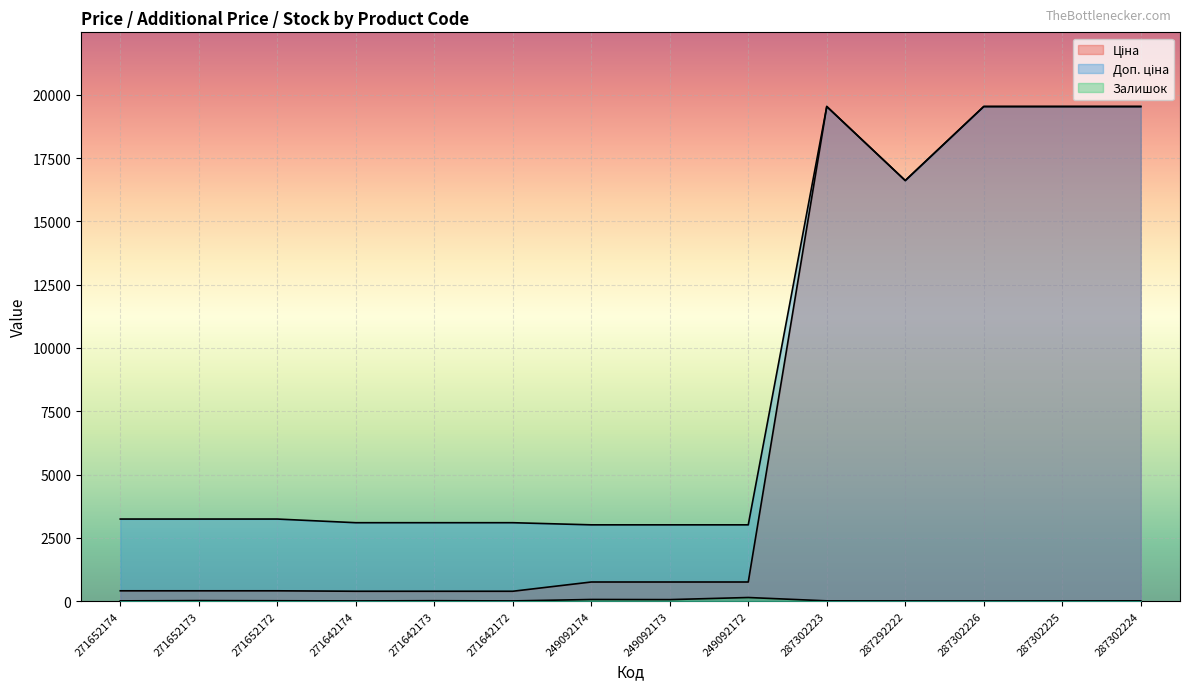

At which label does Залишок reach its minimum?

271642174